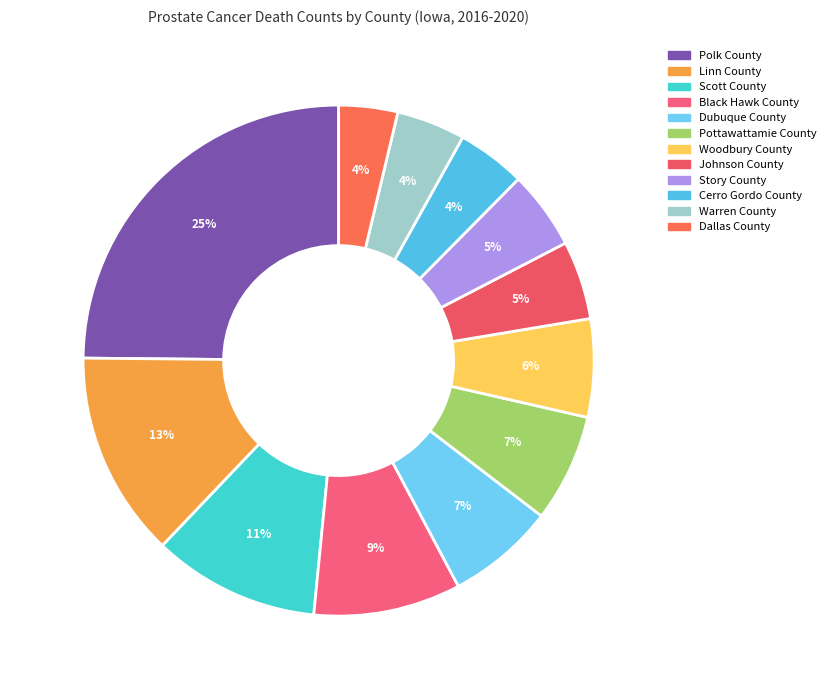

To the nearest percent, what is the difference between the largest and smallest slice percentages?

21%